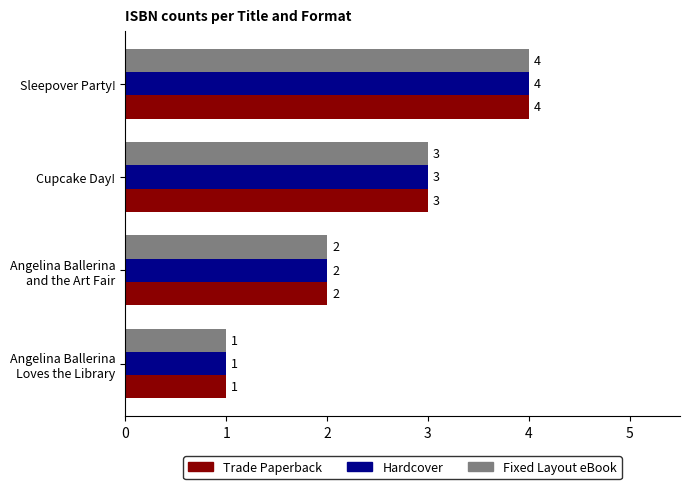

Count the Hardcover values in the range 2 to 4.

3